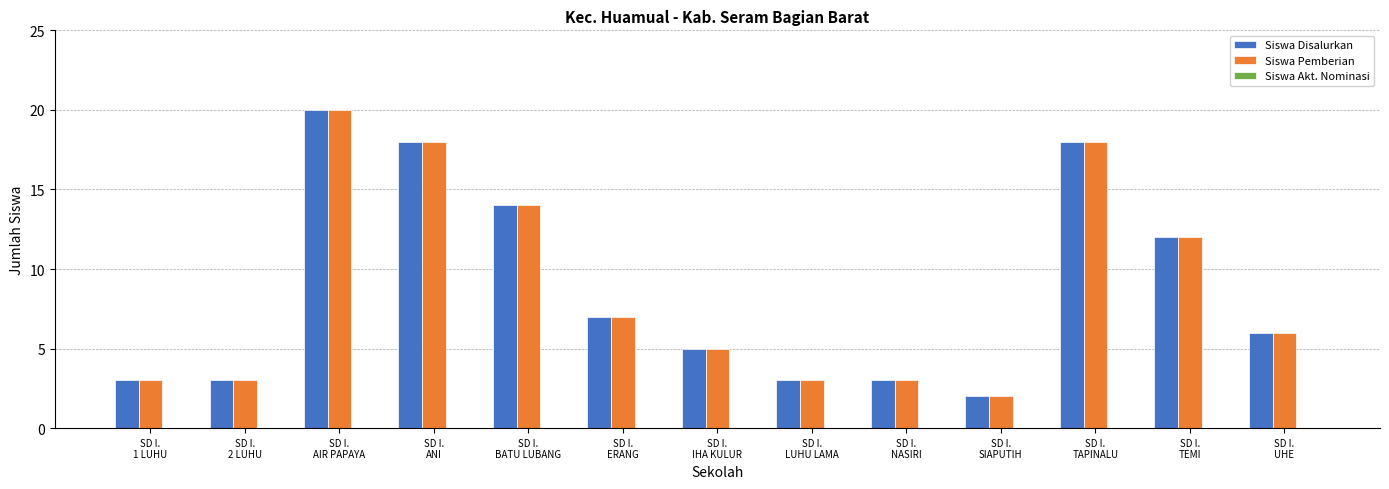

What is the label of the 1st bar from the right?

SD I.
UHE